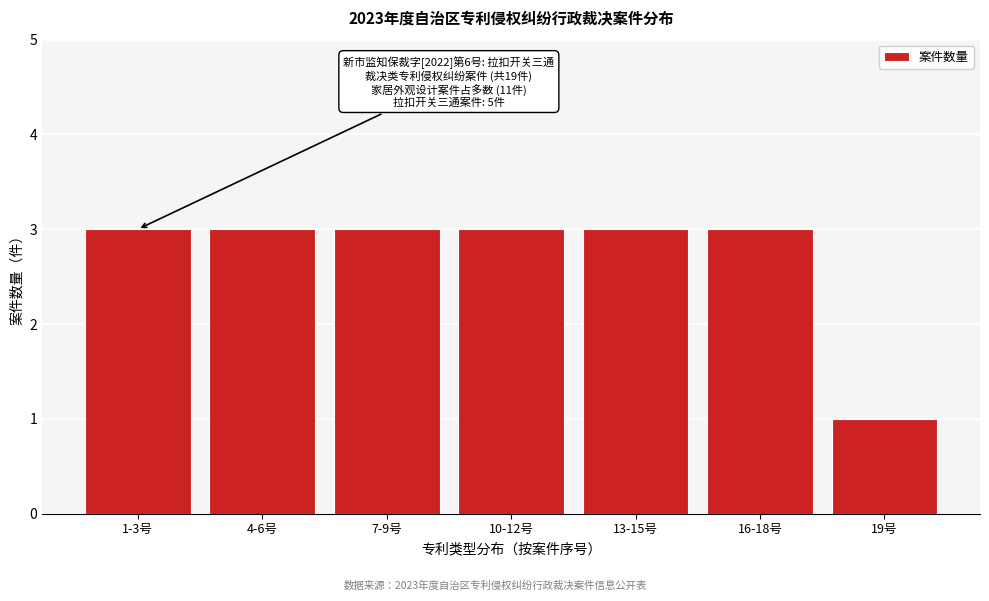

Reading left to right, what are all the values shown in this chart?

1-3号=3	4-6号=3	7-9号=3	10-12号=3	13-15号=3	16-18号=3	19号=1